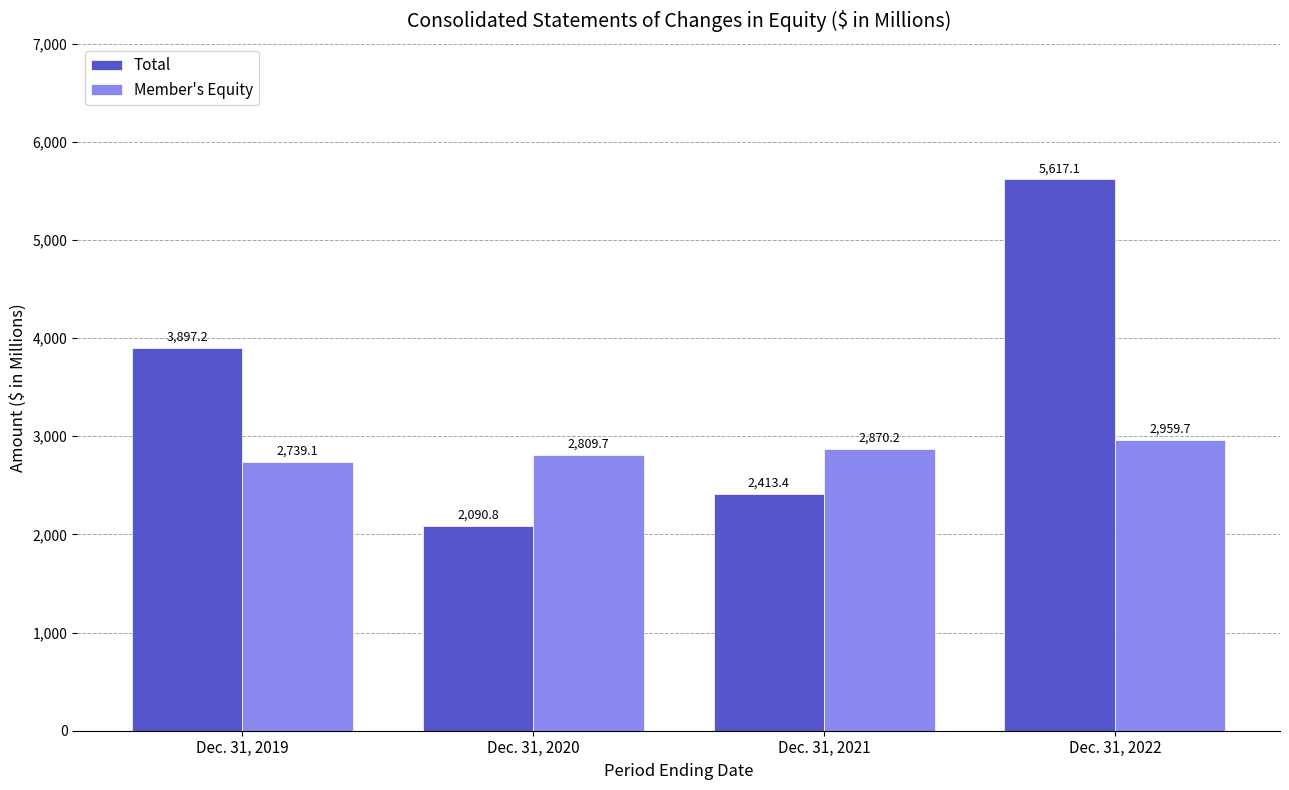

True or false: Member's Equity has a value of 4386.0 at Dec. 31, 2022.

False